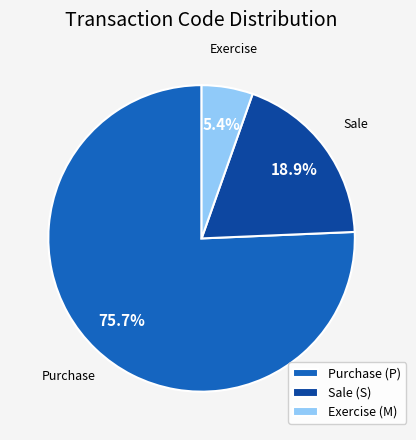

Which slice is the smallest?

Exercise (M)